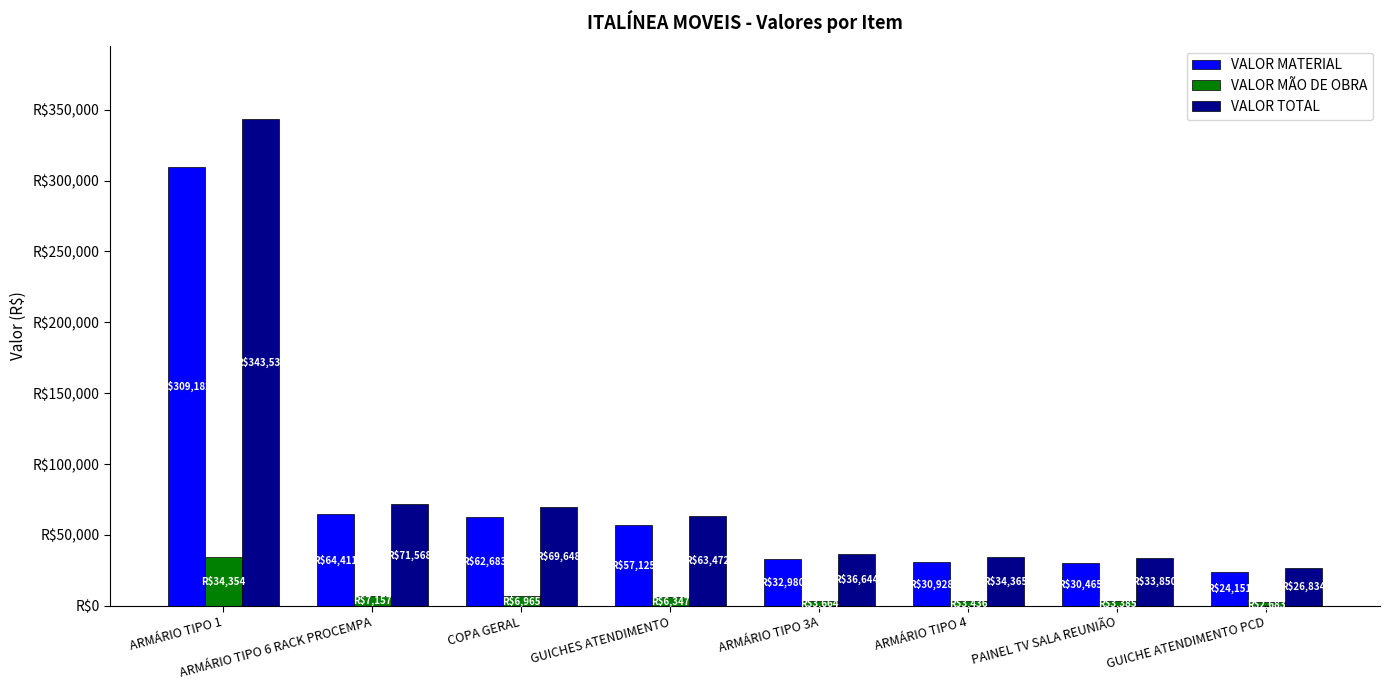

What is the difference between the maximum and second lowest values in the VALOR MATERIAL series?

278717.4